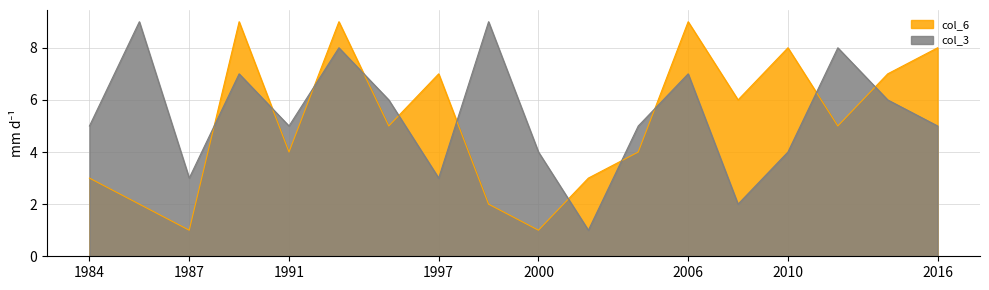

Rank the series by their maximum value, from highest to lowest.

col_6, col_3